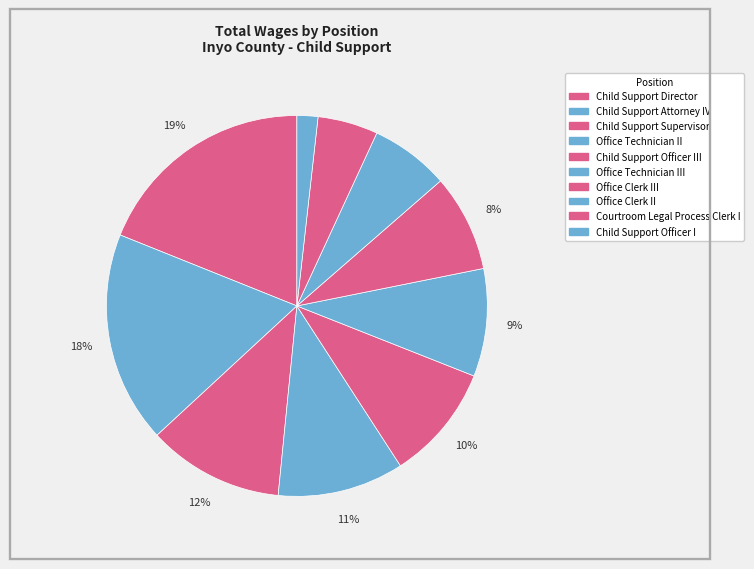

How many slices are in this pie chart?

10